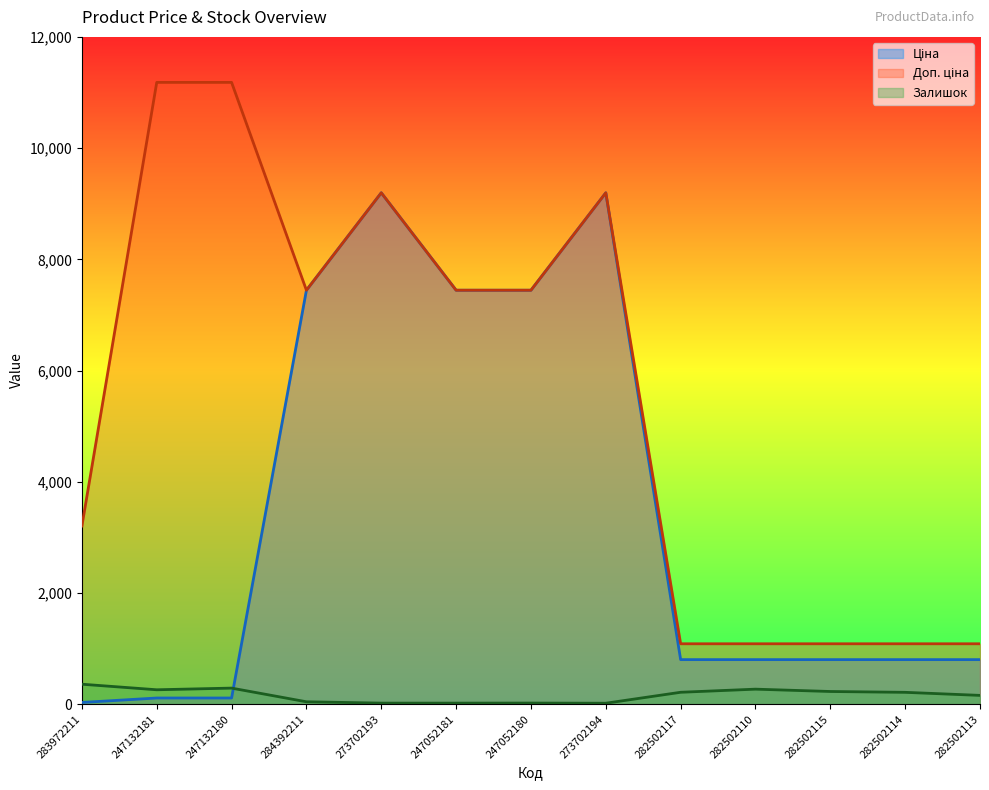

Which category has the highest value in the Залишок series?

283972211